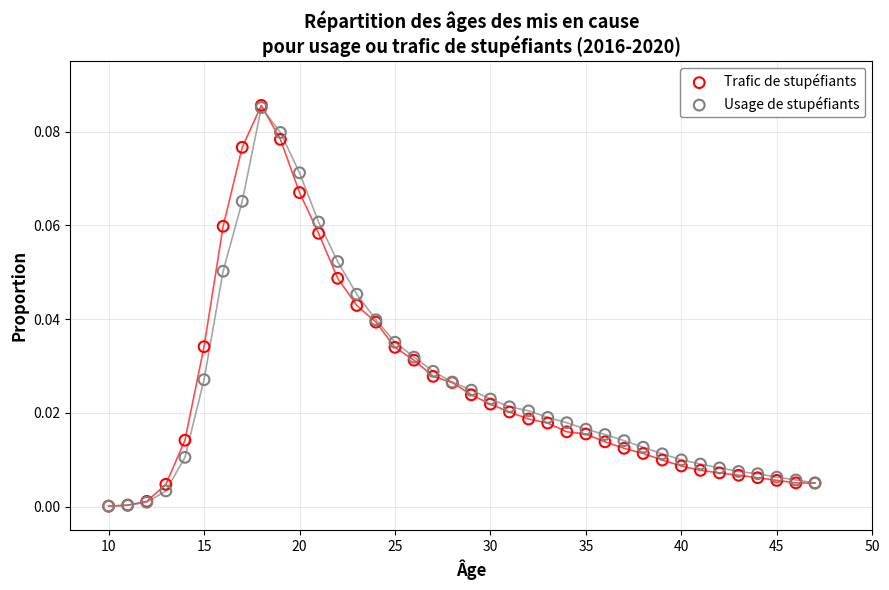

What are all the series names shown in the legend?

Trafic de stupéfiants, Usage de stupéfiants